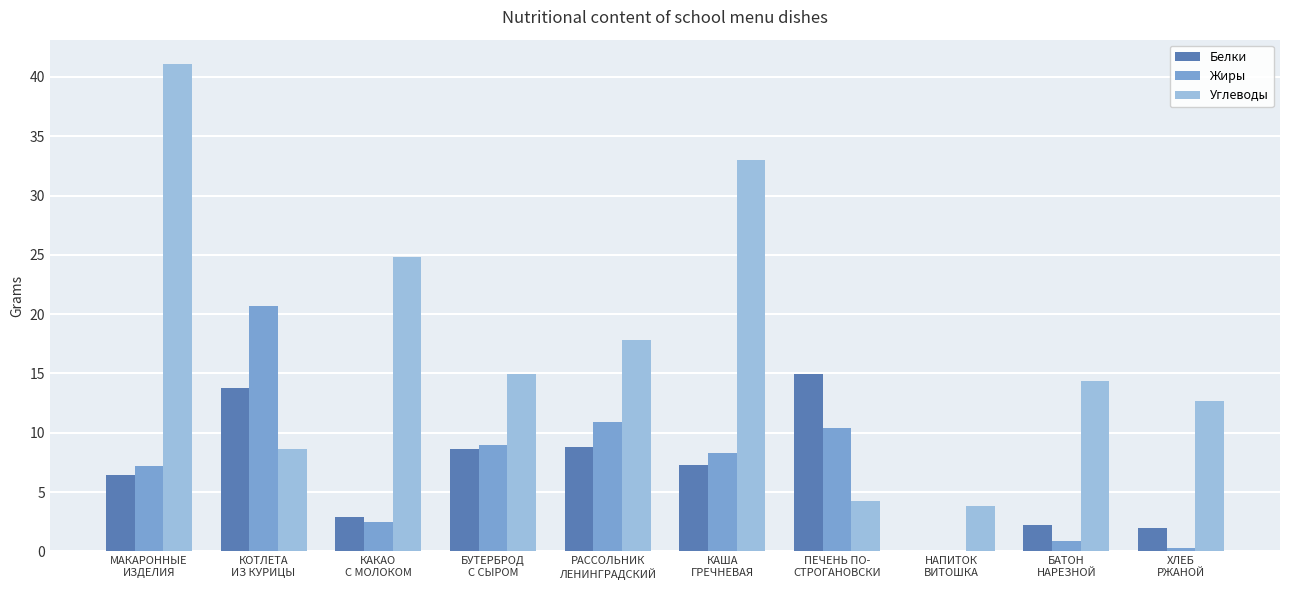

What is the sum of the Жиры values at МАКАРОННЫЕ
ИЗДЕЛИЯ and БАТОН
НАРЕЗНОЙ?

8.0